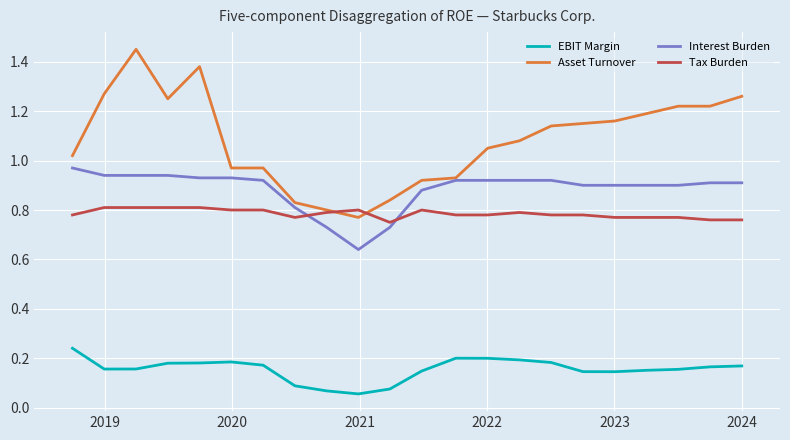

Which series has the largest total across all categories?

Asset Turnover